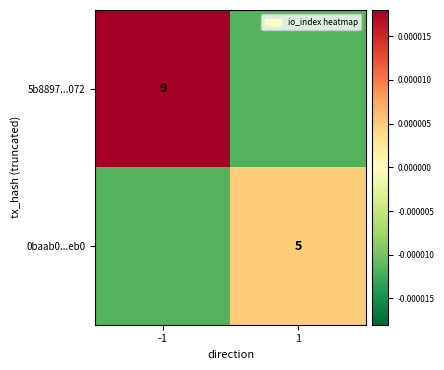

Is it true that 5b8897...072 equals 0.0 at -1?

False